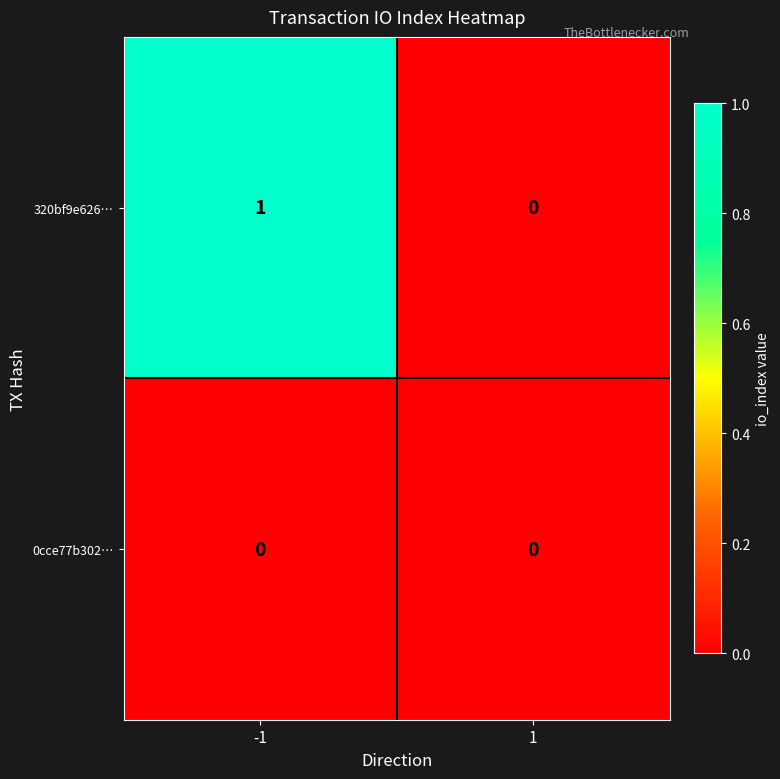

Rank the series at -1 from lowest to highest value.

0cce77b302…, 320bf9e626…